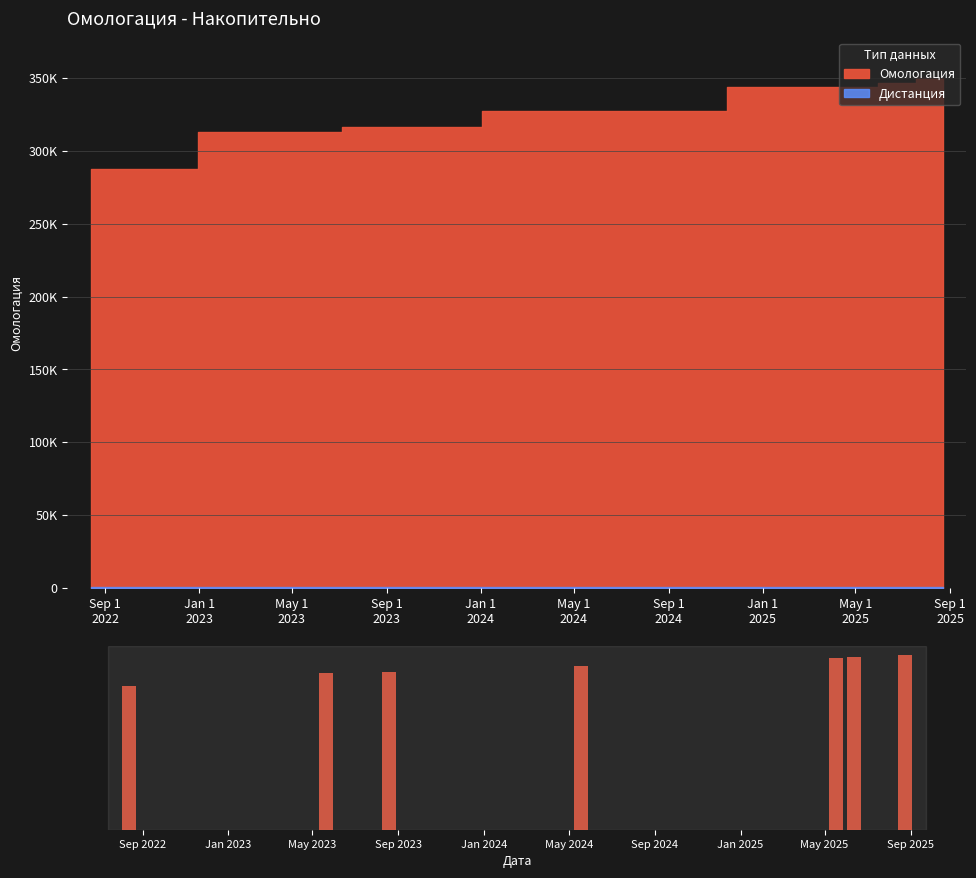

Which series has the widest spread of values?

Омологация